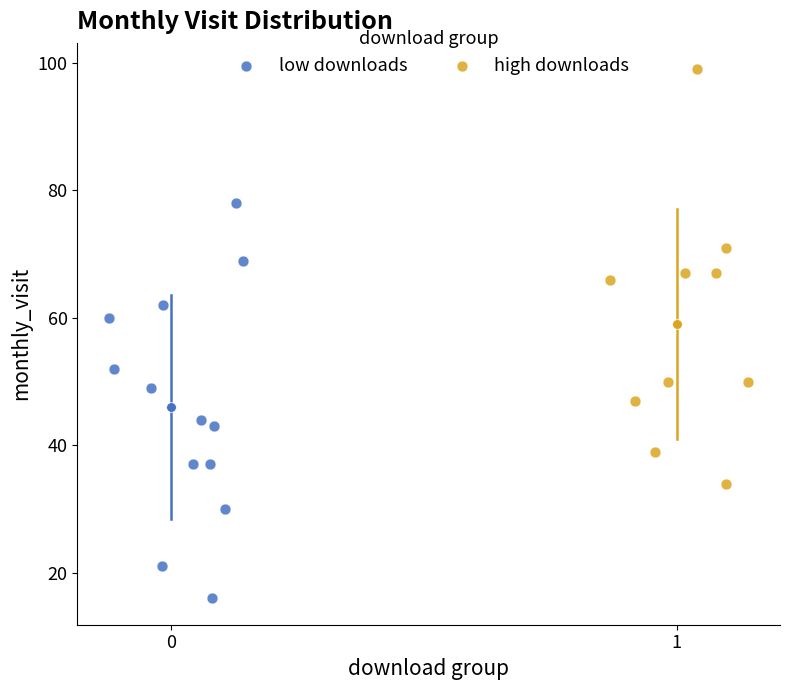

Which series reaches the minimum Y coordinate?

low downloads